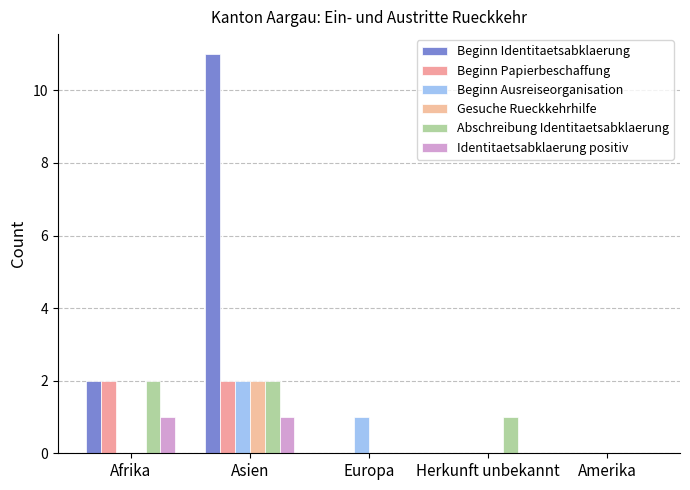

Rank the series at Asien from lowest to highest value.

Identitaetsabklaerung positiv, Beginn Papierbeschaffung, Beginn Ausreiseorganisation, Gesuche Rueckkehrhilfe, Abschreibung Identitaetsabklaerung, Beginn Identitaetsabklaerung